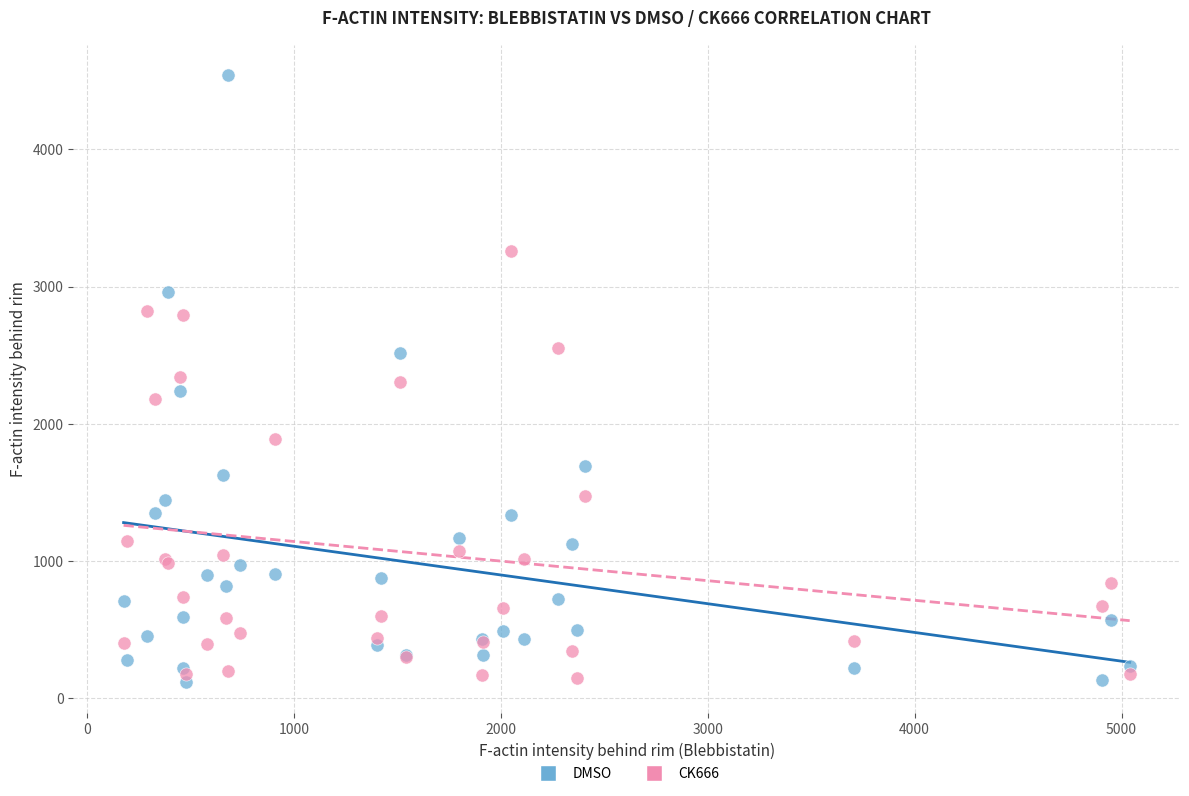

Which series has the largest Y range (max minus min)?

DMSO